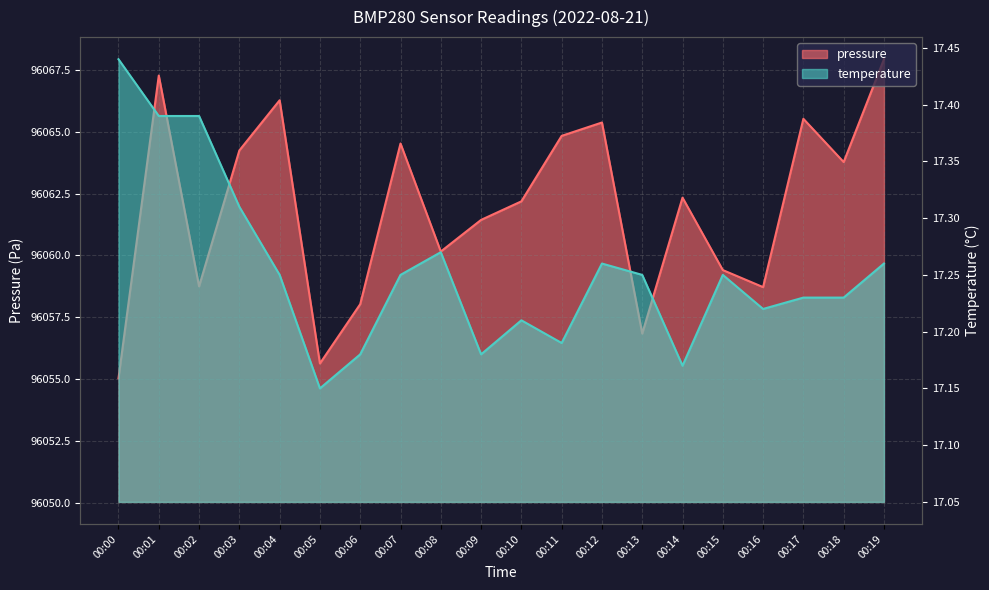

What is the value of the pressure point at the 5th from the left?

96066.3